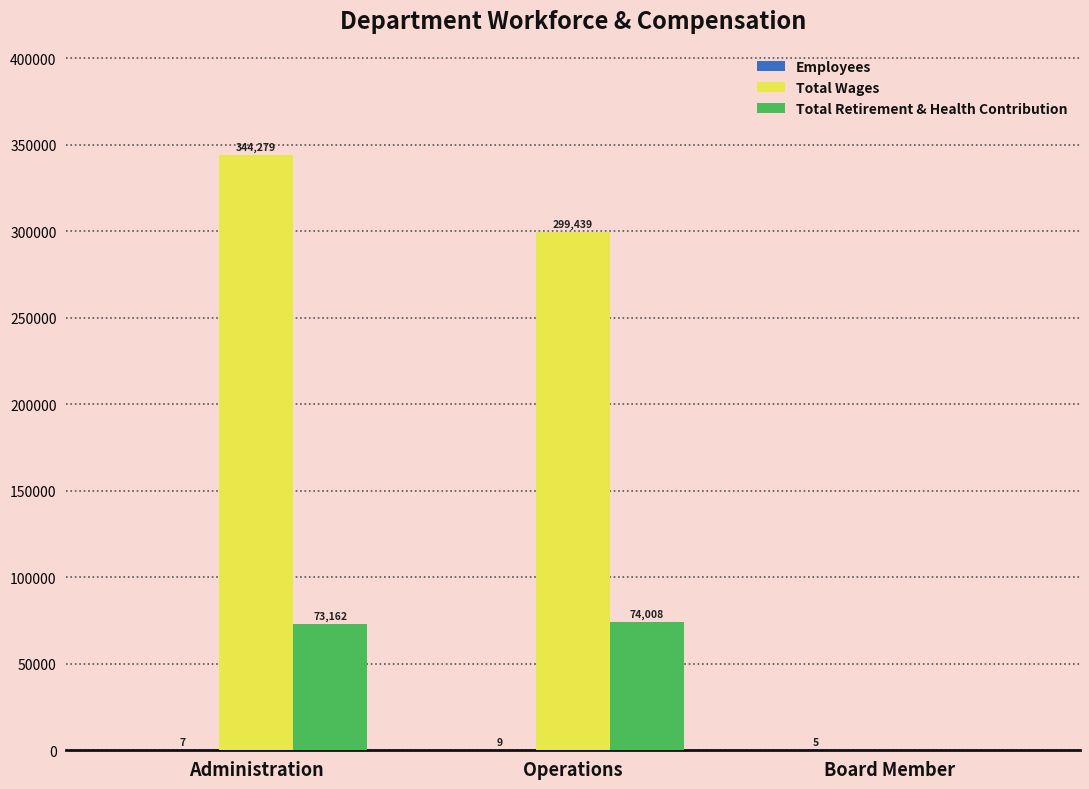

What is the approximate value of Total Retirement & Health Contribution at Administration, to the nearest 100?

73200